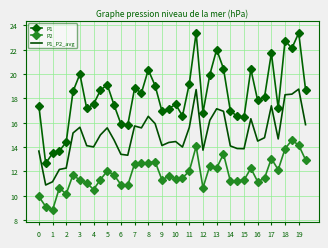

Rank the series by their maximum value, from lowest to highest.

P2, P1_P2_avg, P1